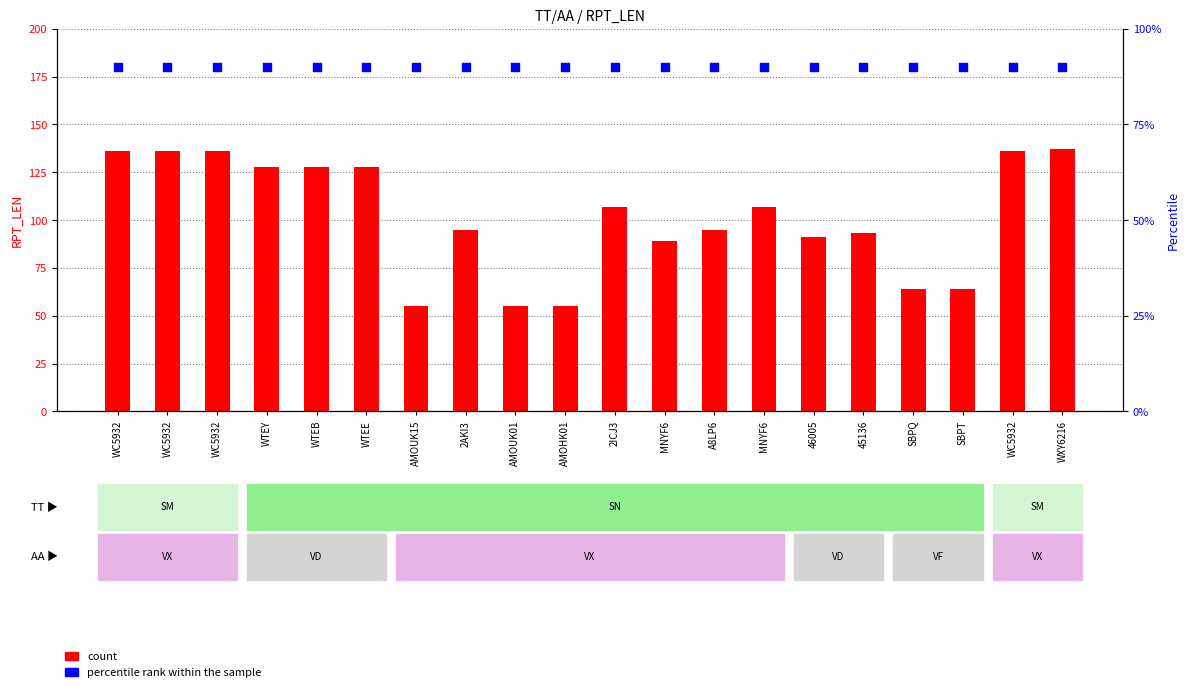

Which series contains the lowest Y value?

count